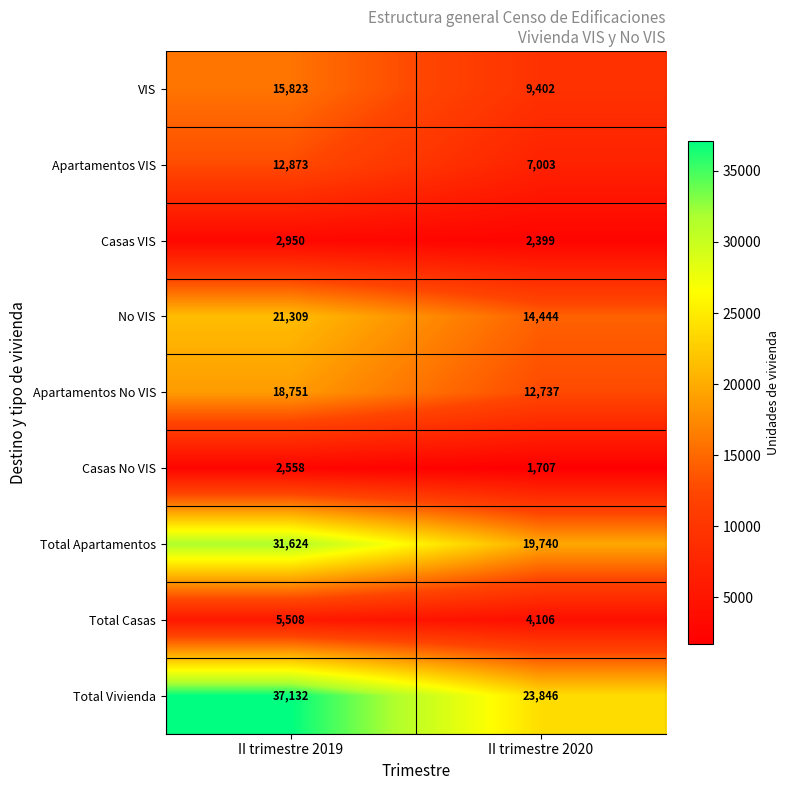

Reading left to right, extract all data points from this chart.

VIS: II trimestre 2019=15823	II trimestre 2020=9402
Apartamentos VIS: II trimestre 2019=12873	II trimestre 2020=7003
Casas VIS: II trimestre 2019=2950	II trimestre 2020=2399
No VIS: II trimestre 2019=21309	II trimestre 2020=14444
Apartamentos No VIS: II trimestre 2019=18751	II trimestre 2020=12737
Casas No VIS: II trimestre 2019=2558	II trimestre 2020=1707
Total Apartamentos: II trimestre 2019=31624	II trimestre 2020=19740
Total Casas: II trimestre 2019=5508	II trimestre 2020=4106
Total Vivienda: II trimestre 2019=37132	II trimestre 2020=23846